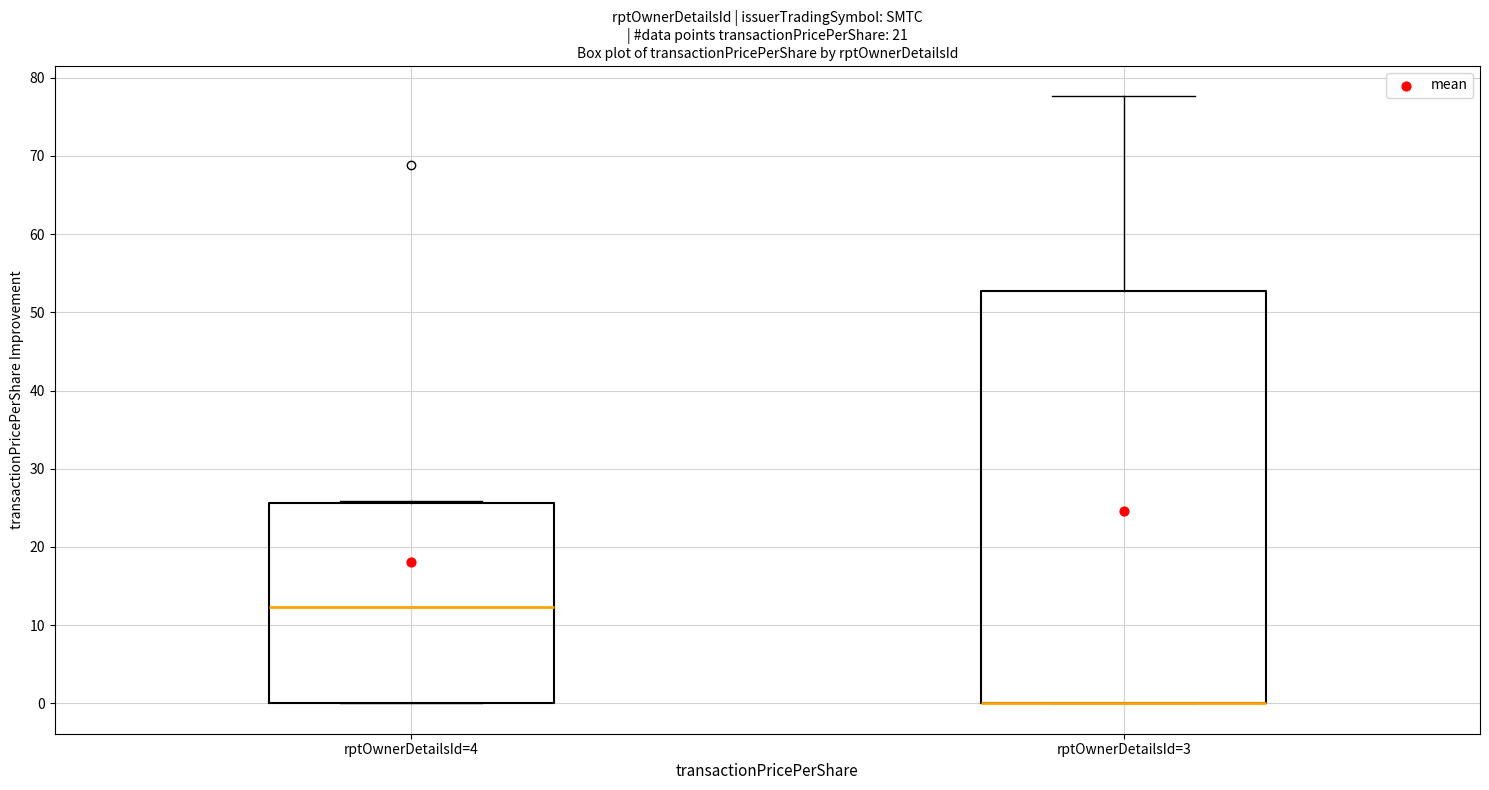

Reading left to right, read every box against the y-axis: the position of its median line, the range the box covers, and the ends of its whiskers. The values are not printed on the chart, so give them approximately, as read against the axis.

rptOwnerDetailsId=4: median 12, box 0 to 26, whiskers 0 to 26
rptOwnerDetailsId=3: median 0 (drawn on the box's lower edge), box 0 to 53, whiskers 0 to 78